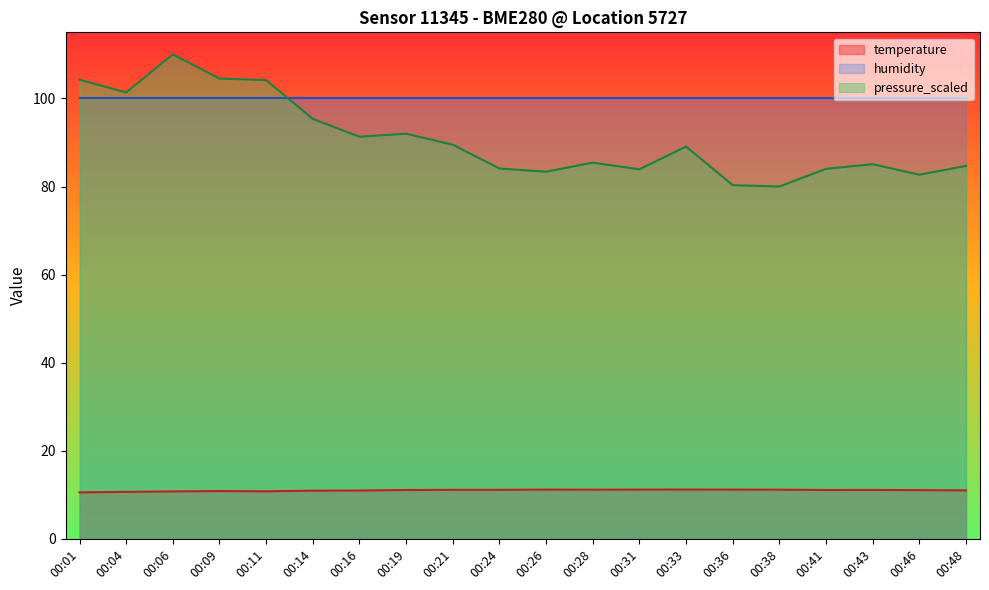

How many series are shown in this chart?

3